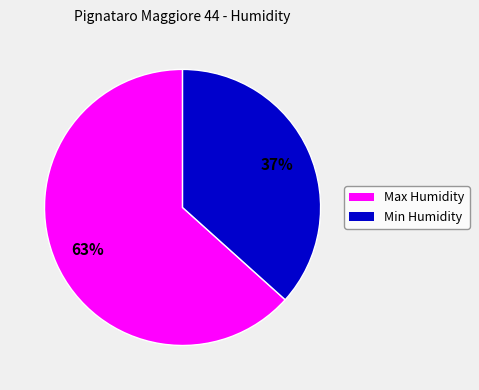

Does any single category account for the majority?

Yes